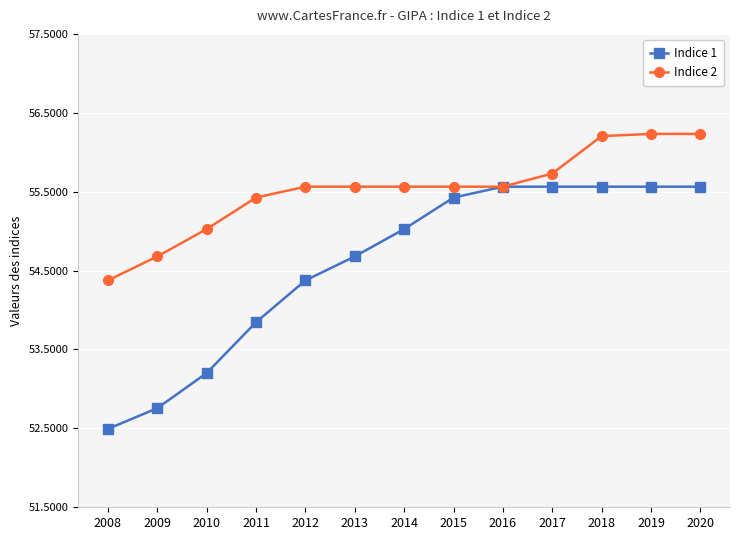

What is the maximum value for Indice 2?

56.2